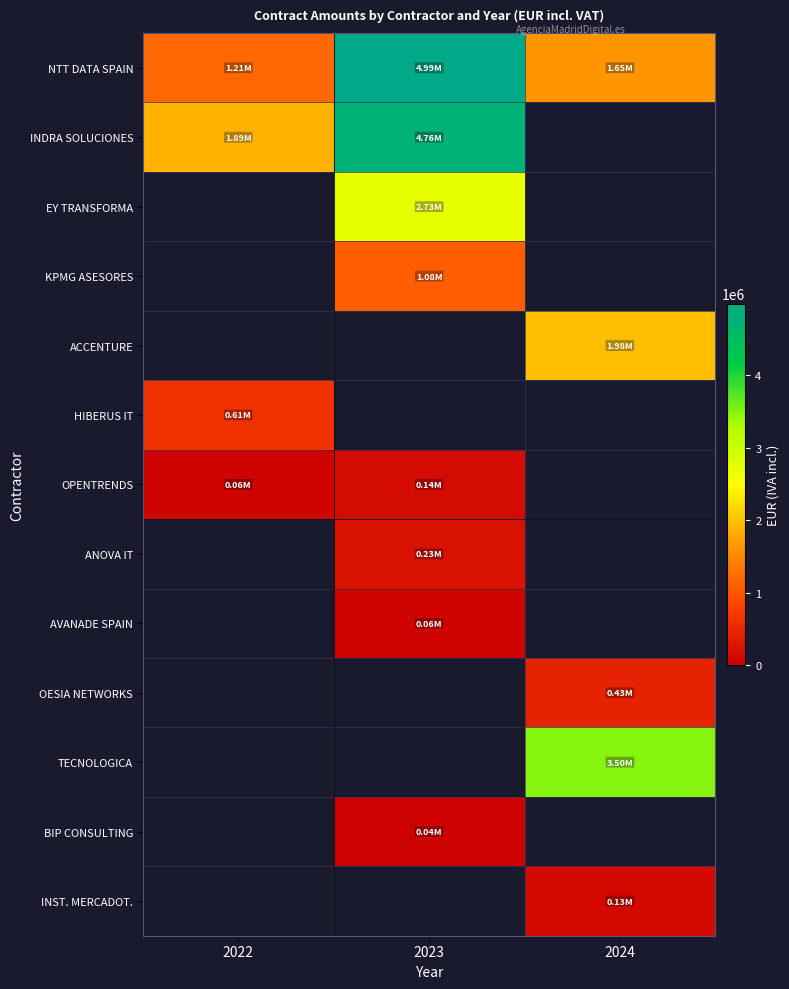

The value of OESIA NETWORKS at 2024 is 433060.5. True or false?

True